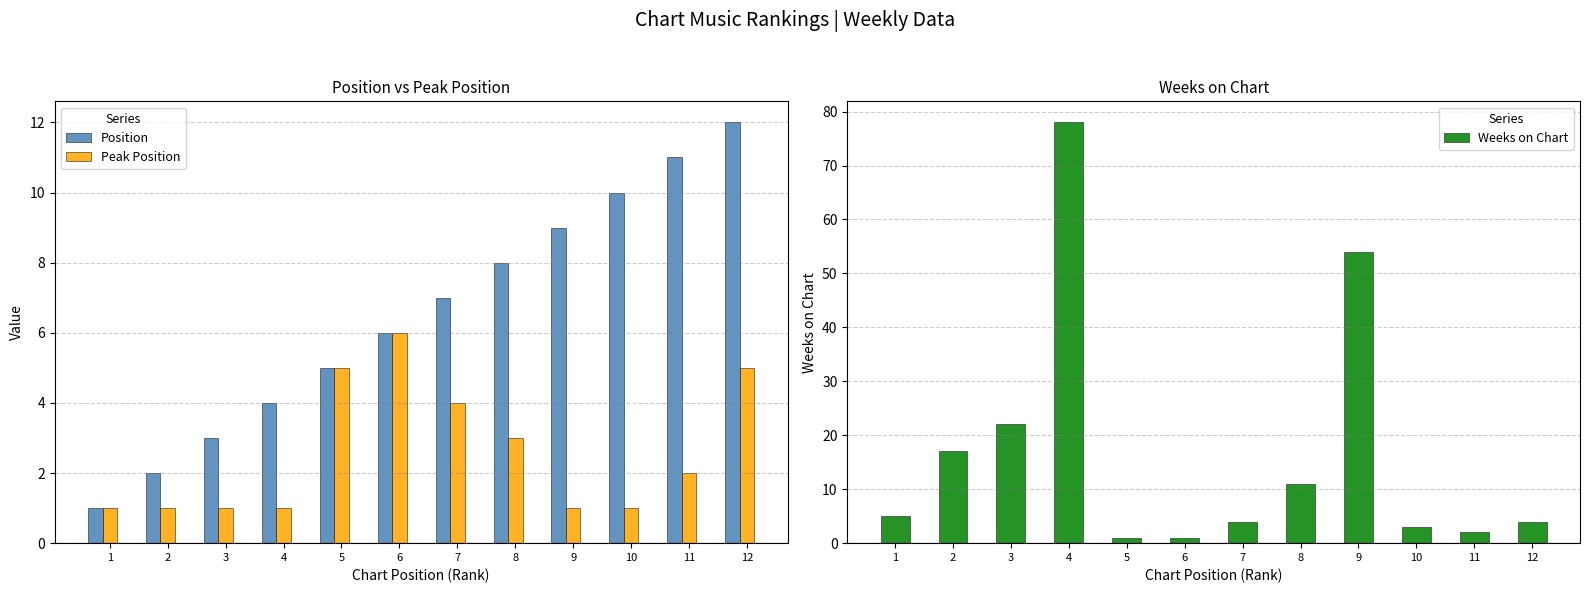

What is the lowest value of the Peak Position series?

1